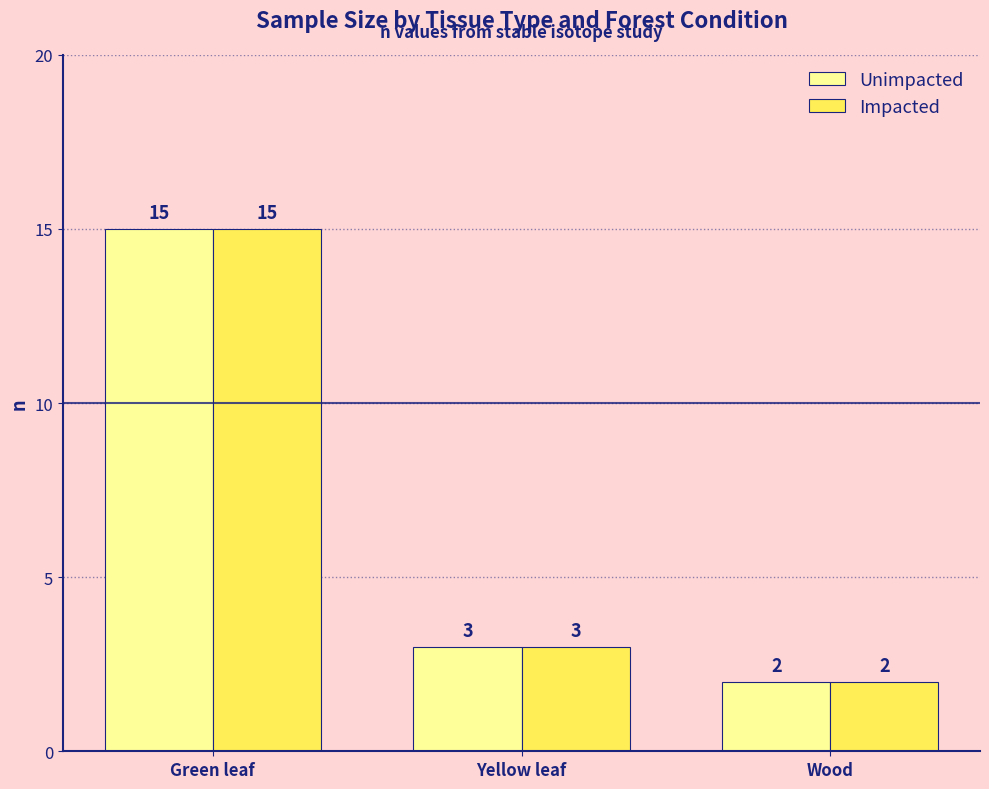

Is the value of Impacted at Green leaf greater than the value of Unimpacted at Yellow leaf?

Yes